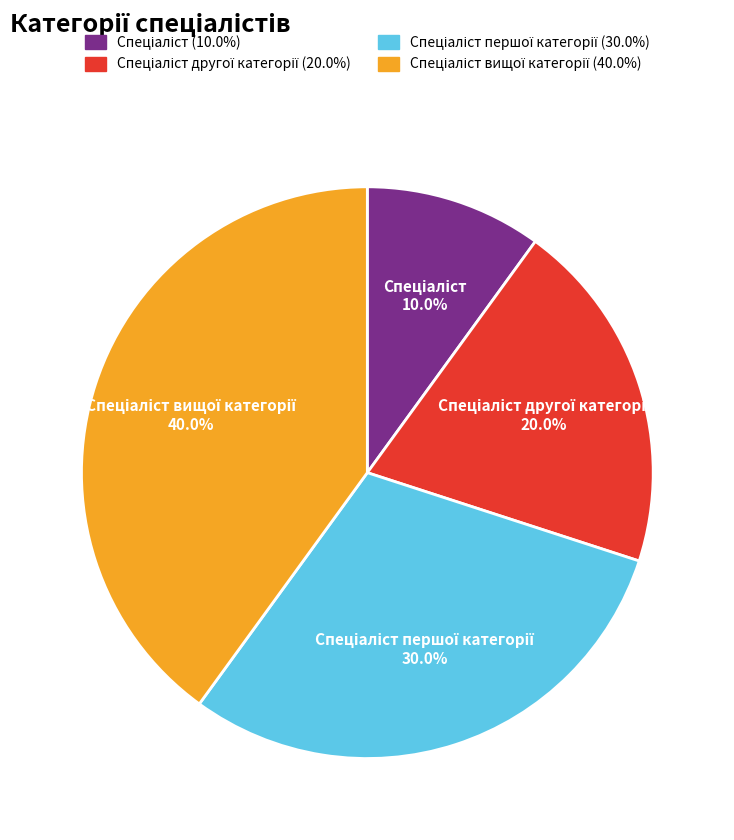

Is there any slice that represents more than half of the pie?

No